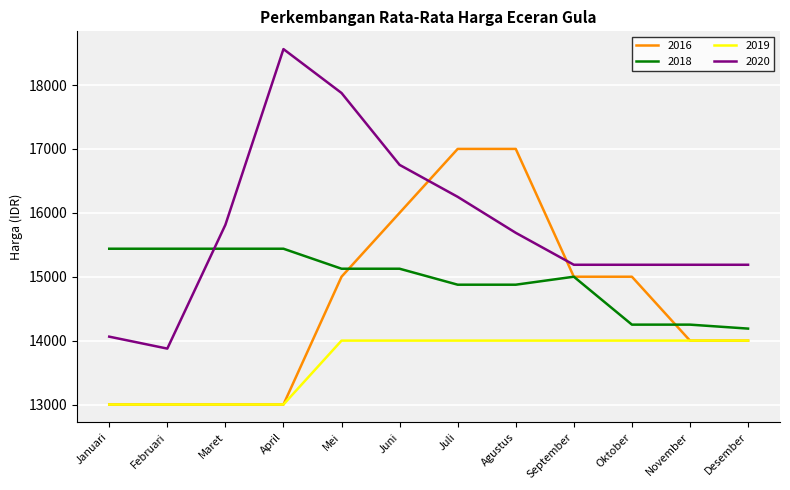

True or false: 2018 has a value of 9596 at Juli.

False